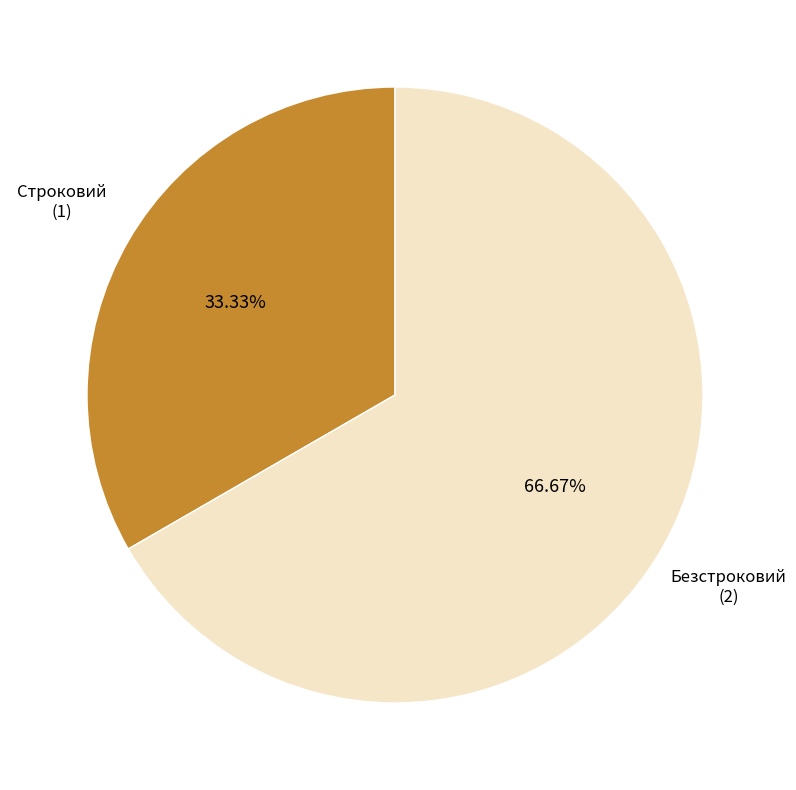

The Строковий slice represents 33% of the pie. True or false?

True